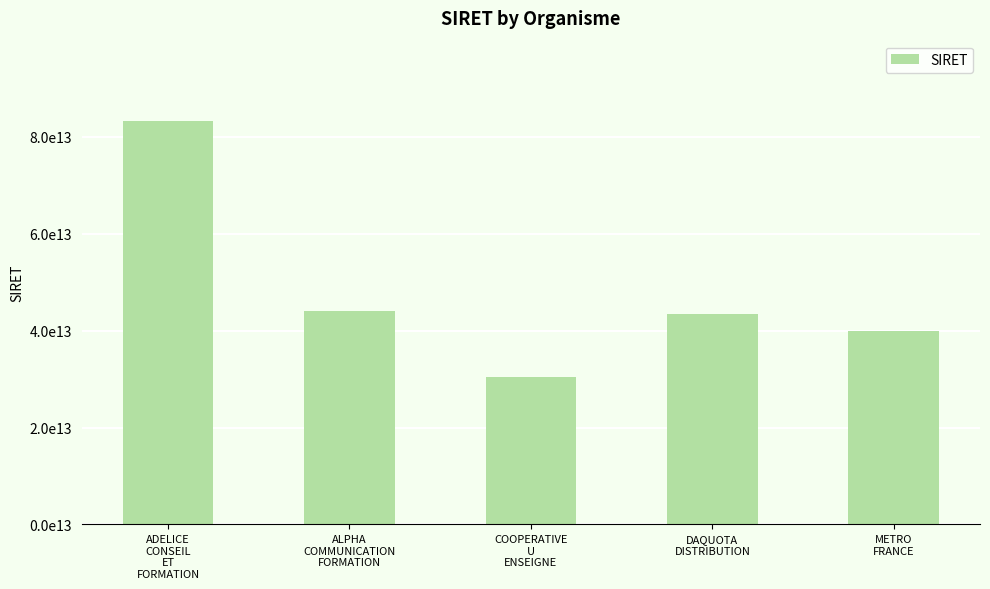

Are the bars horizontal?

No